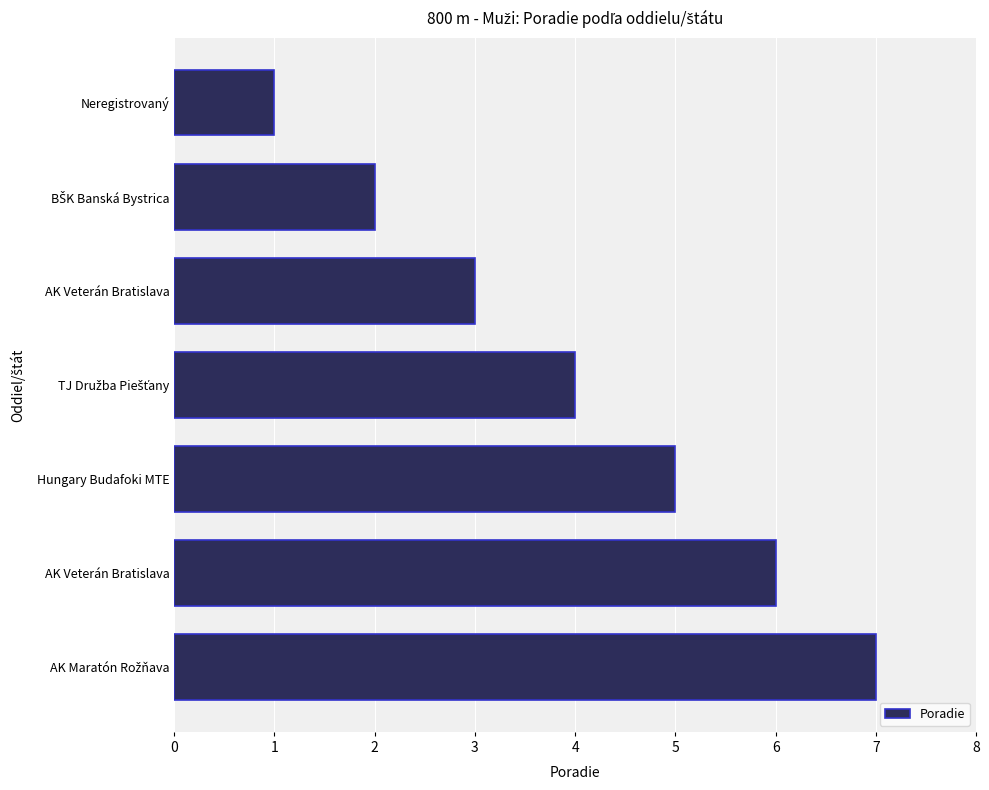

Are the bars horizontal?

Yes